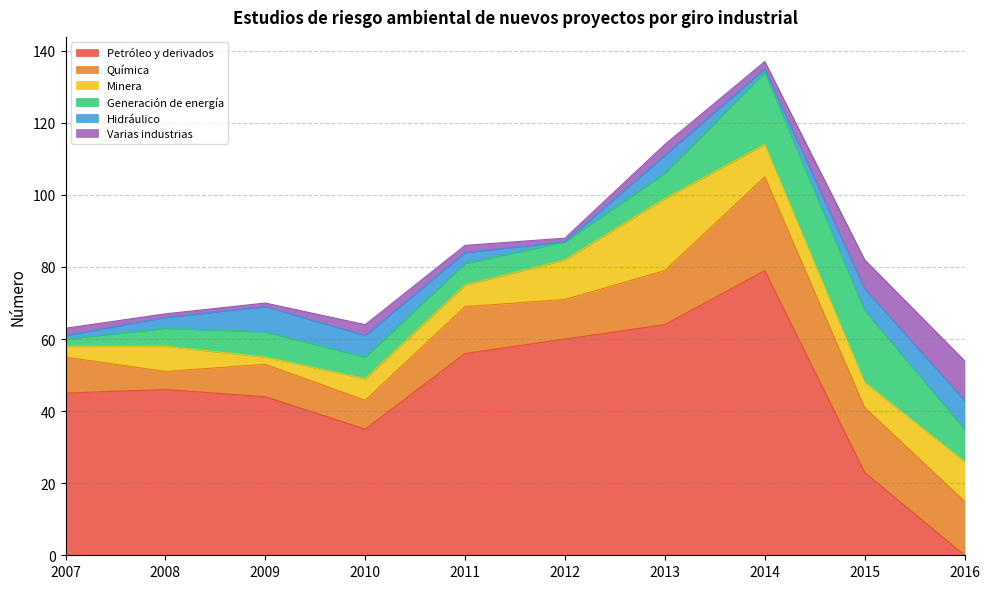

Where is the first local maximum for Minera?

2008